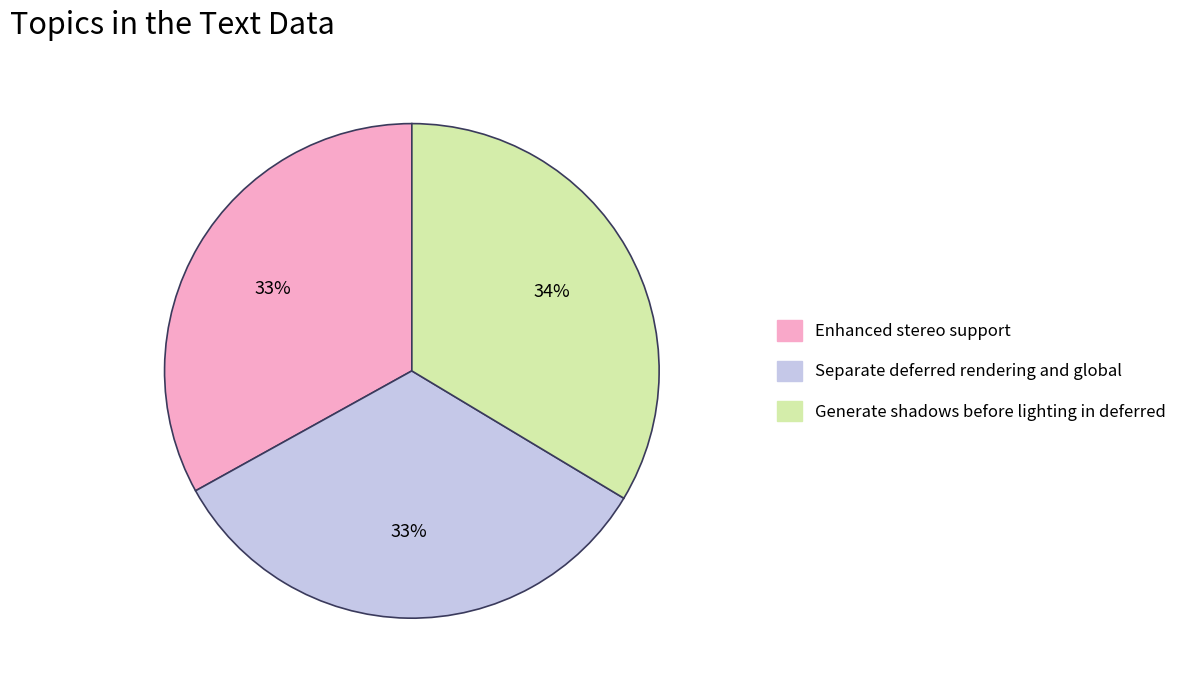

To the nearest percent, what is the combined percentage of Separate deferred rendering and global and Enhanced stereo support?

66%